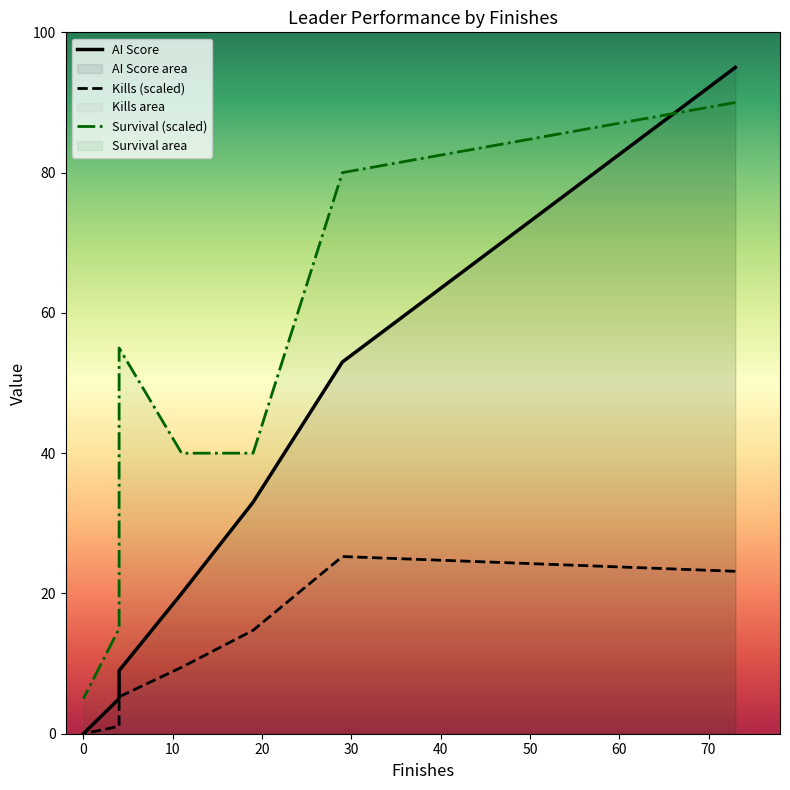

True or false: Survival (scaled) and AI Score cross at least once.

True